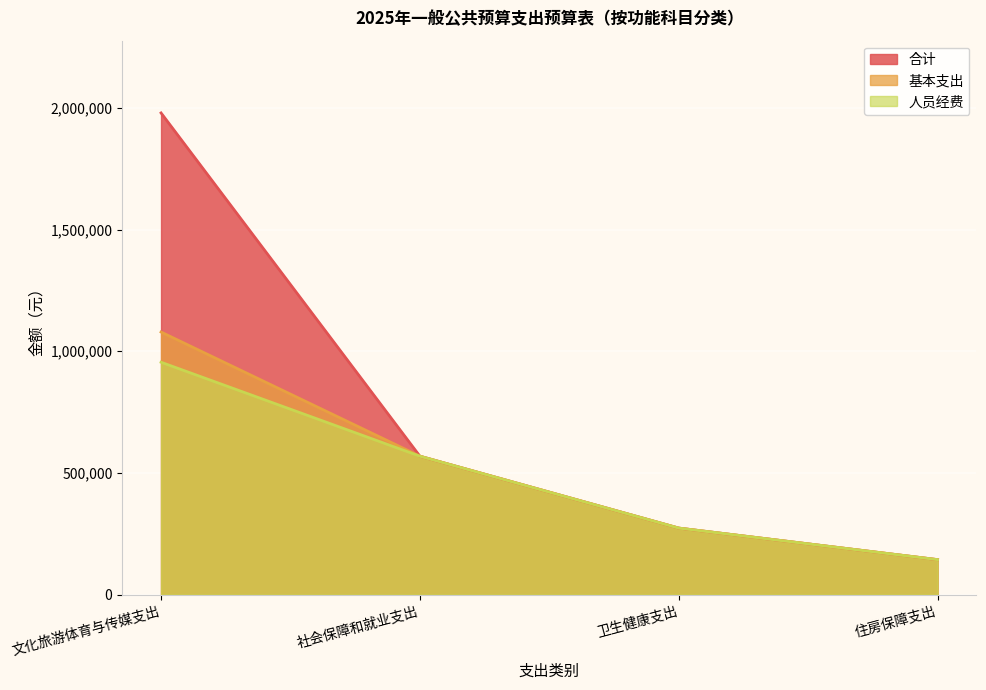

How many lines are shown in the chart?

3